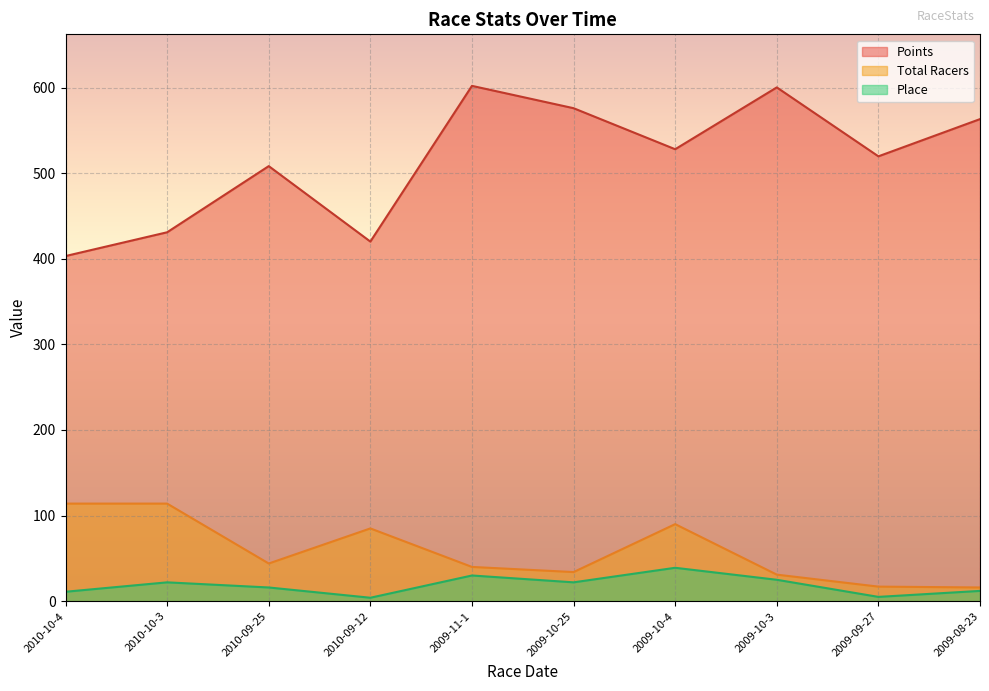

What is the difference between the maximum and minimum values in the Points series?

198.8